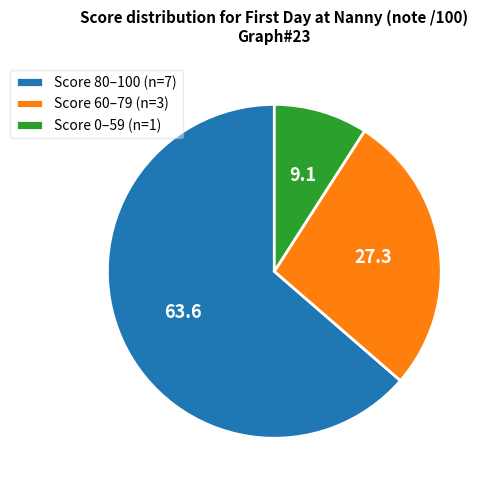

The Score 80–100 (n=7) slice represents 76% of the pie. True or false?

False